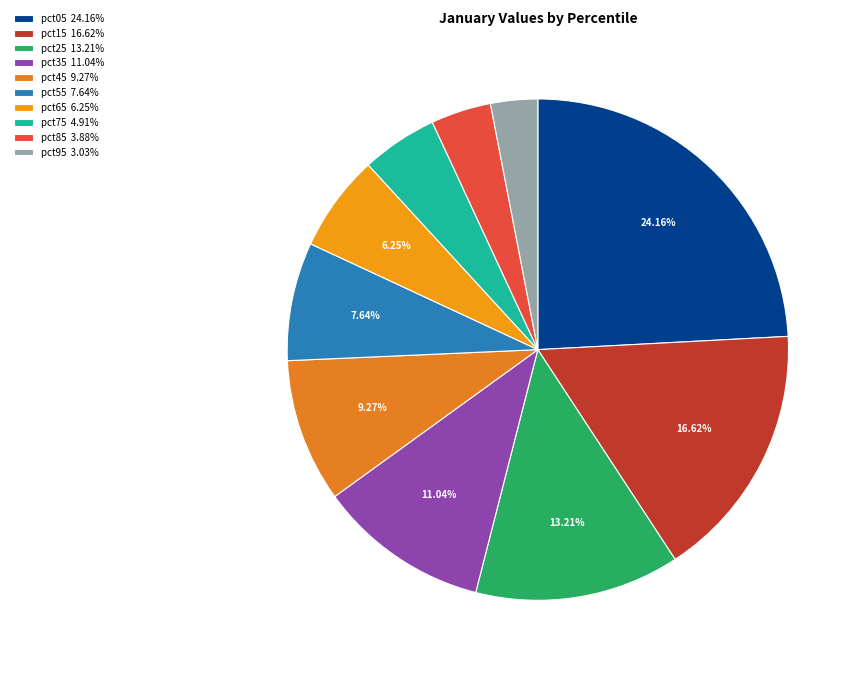

The pct45 slice represents 16% of the pie. True or false?

False